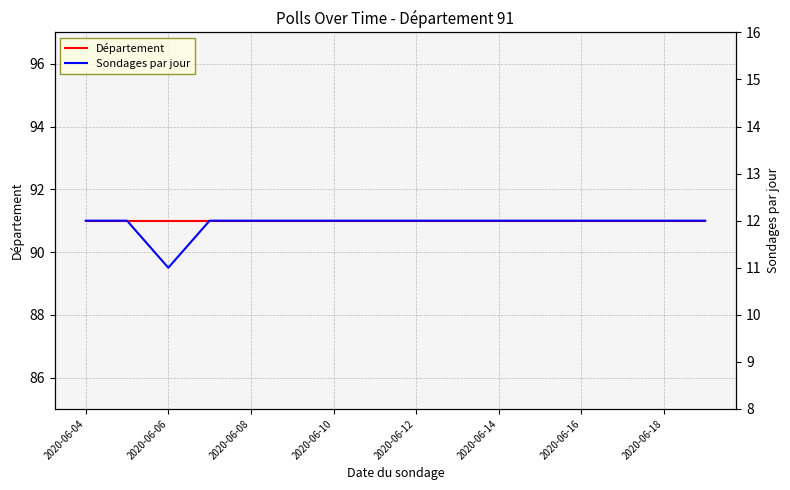

Rank the series by their maximum value, from lowest to highest.

Sondages par jour, Département